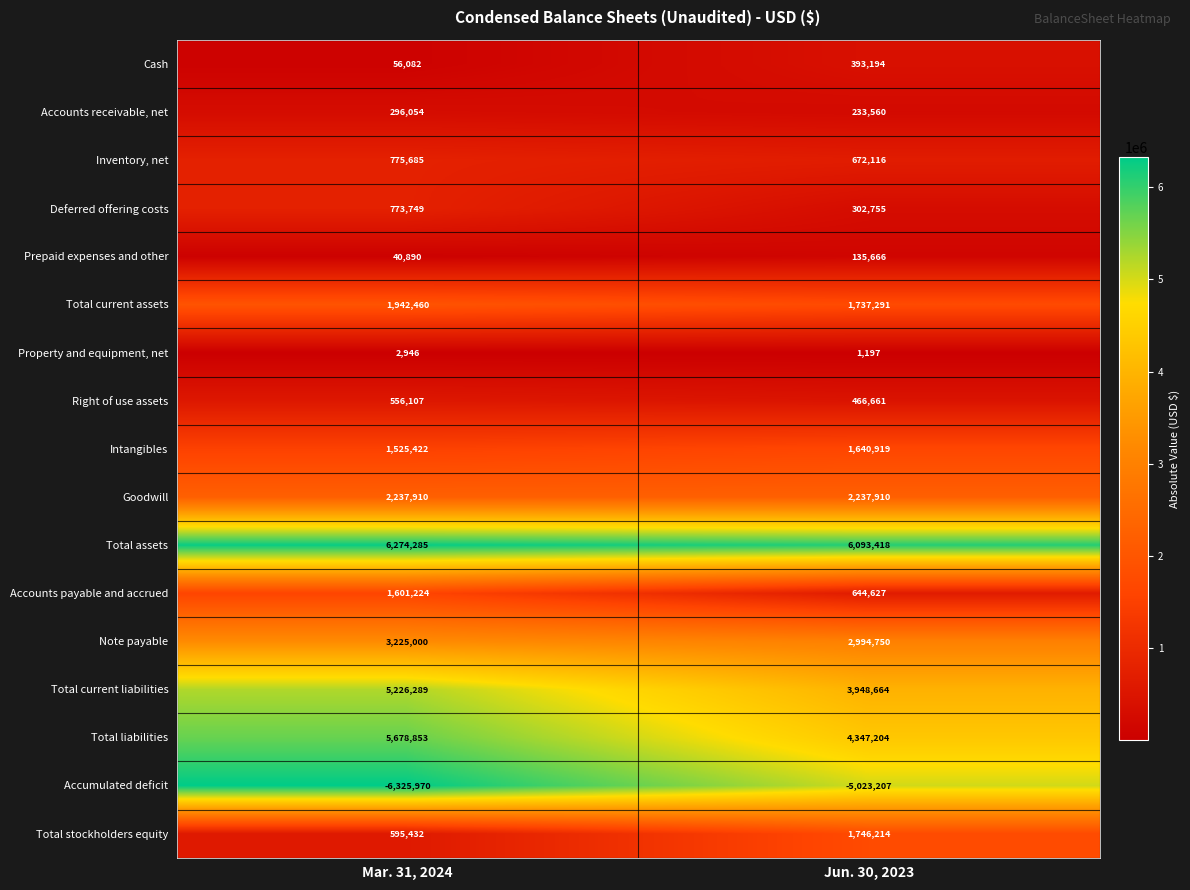

True or false: Right of use assets has a value of 835679 at Mar. 31, 2024.

False